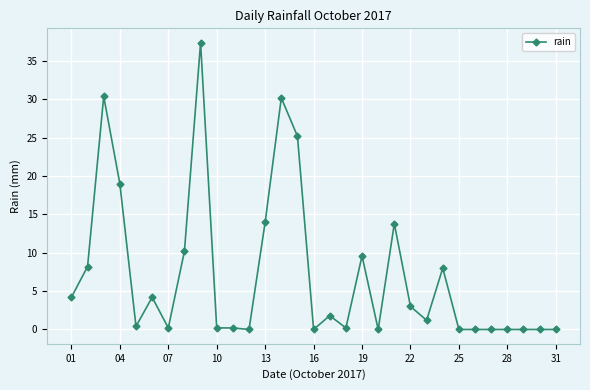

What is the value of the 8th point from the left?

10.2